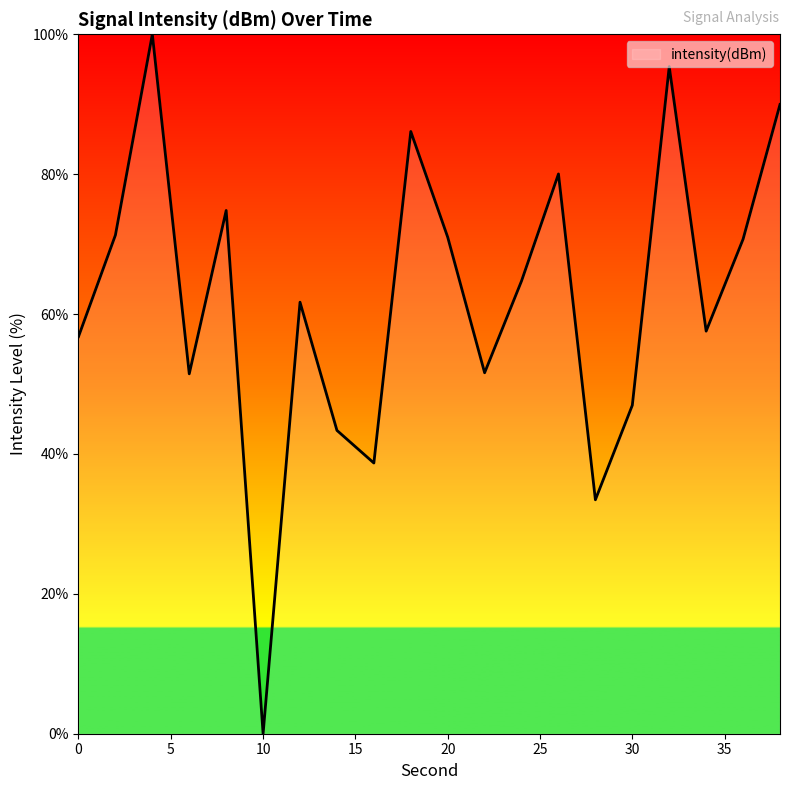

What is the average value?

62.3